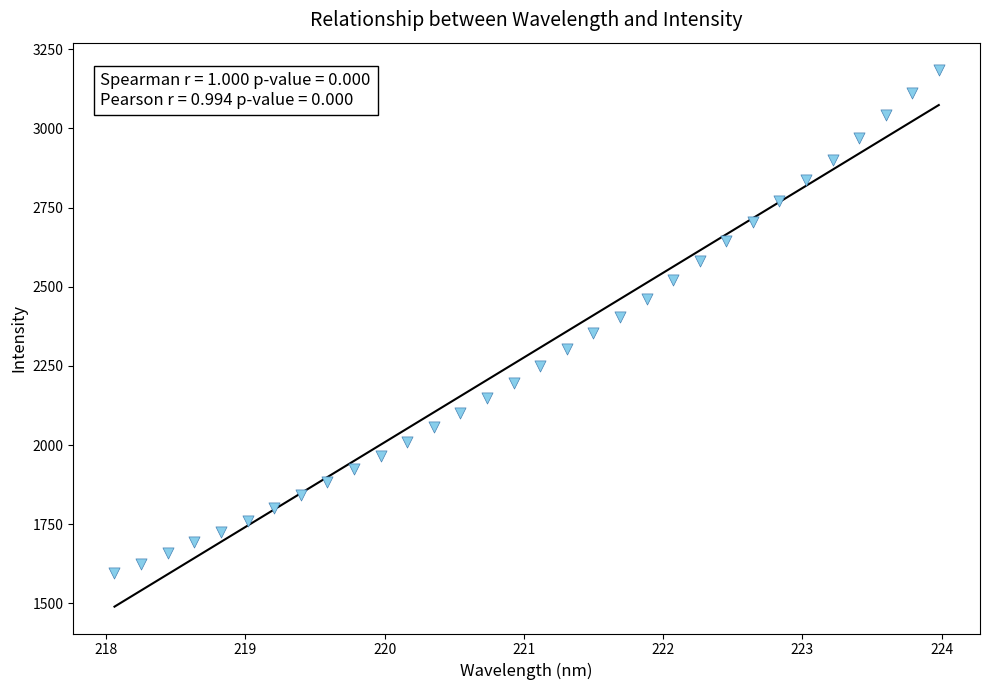

What is the range of Y values (max minus min)?

1591.2